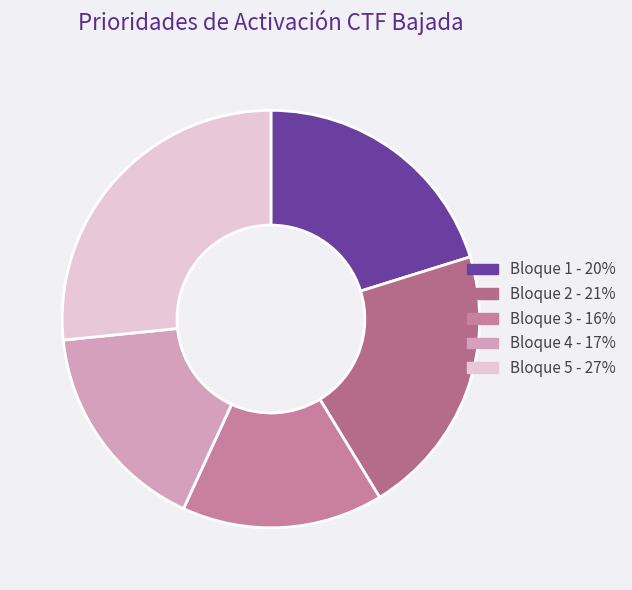

To the nearest percent, what portion does Bloque 4 represent?

17%